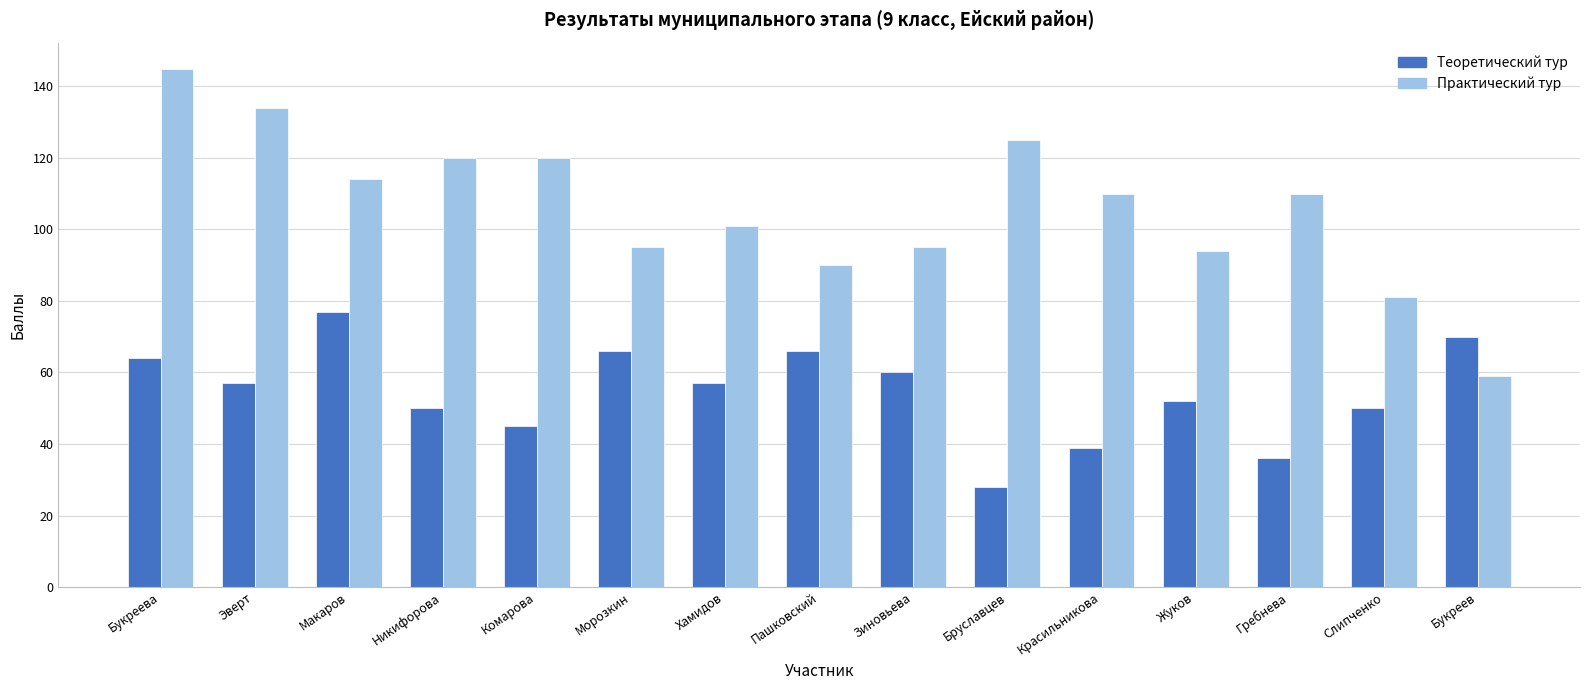

Rank the series at Красильникова from lowest to highest value.

Теоретический тур, Практический тур